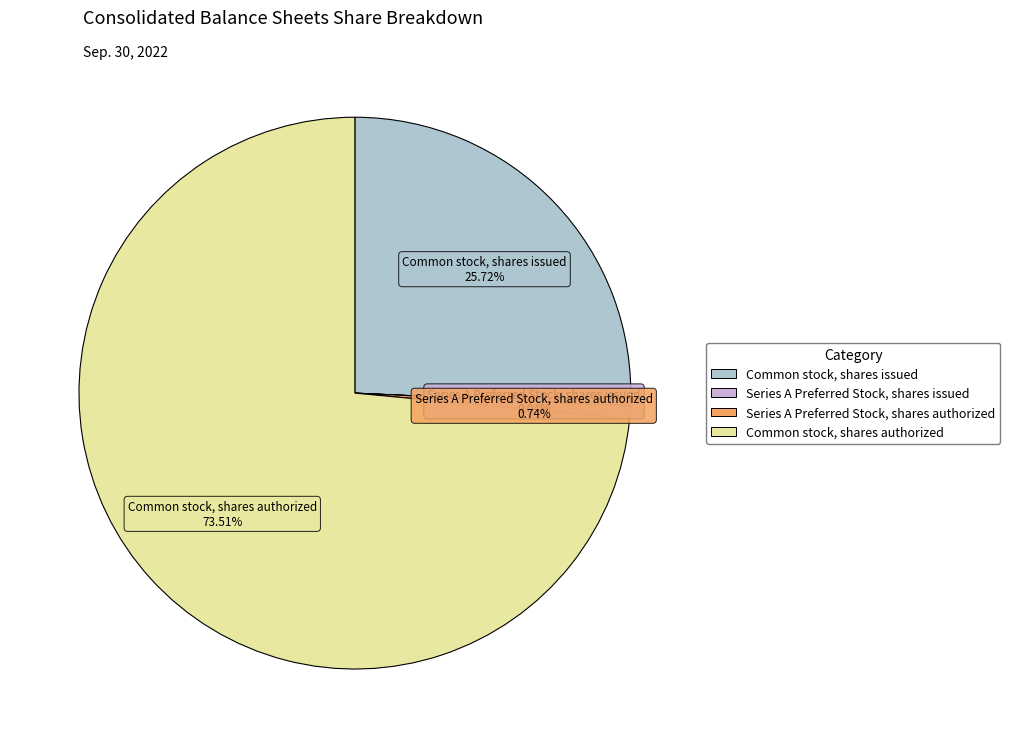

Does Common stock, shares authorized account for over 50% of the chart?

Yes